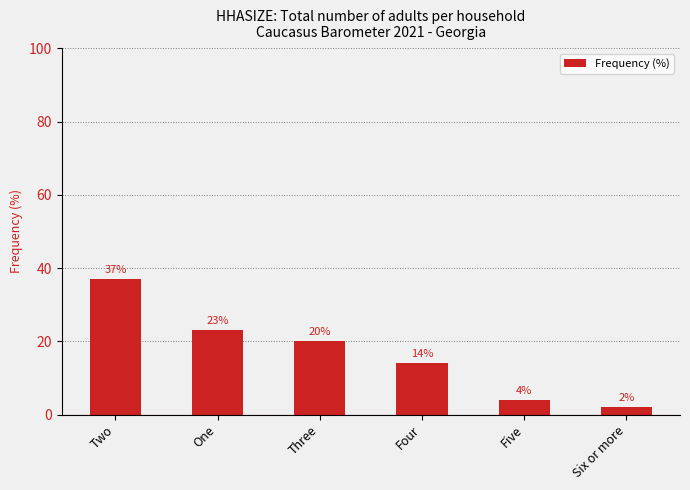

How many series are shown in this chart?

1